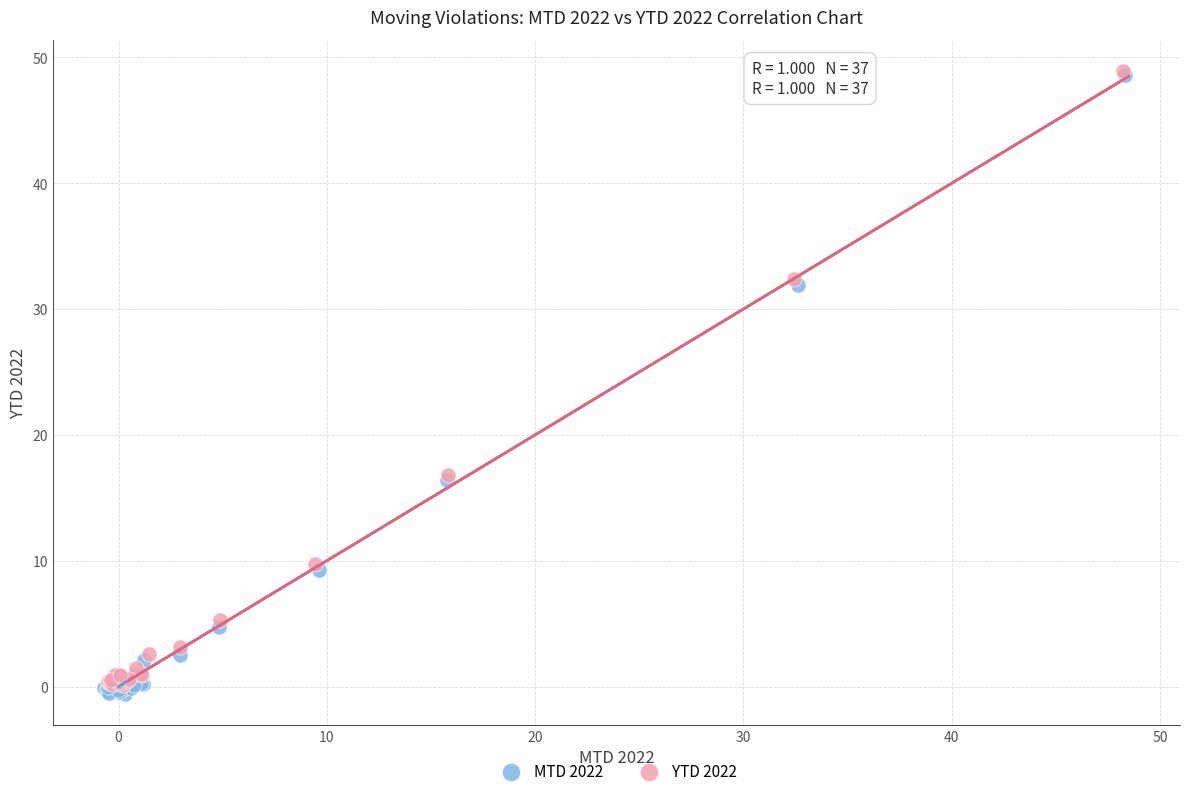

Which series has the widest spread of Y values?

MTD 2022